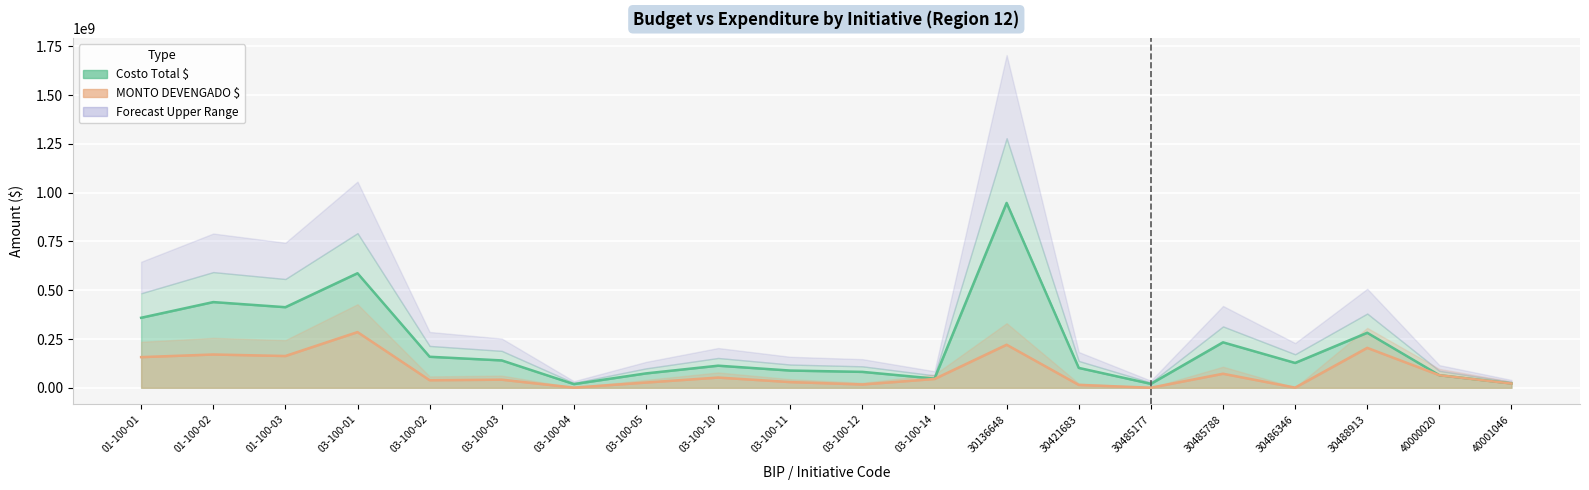

What is the maximum value shown in the chart?

947478940